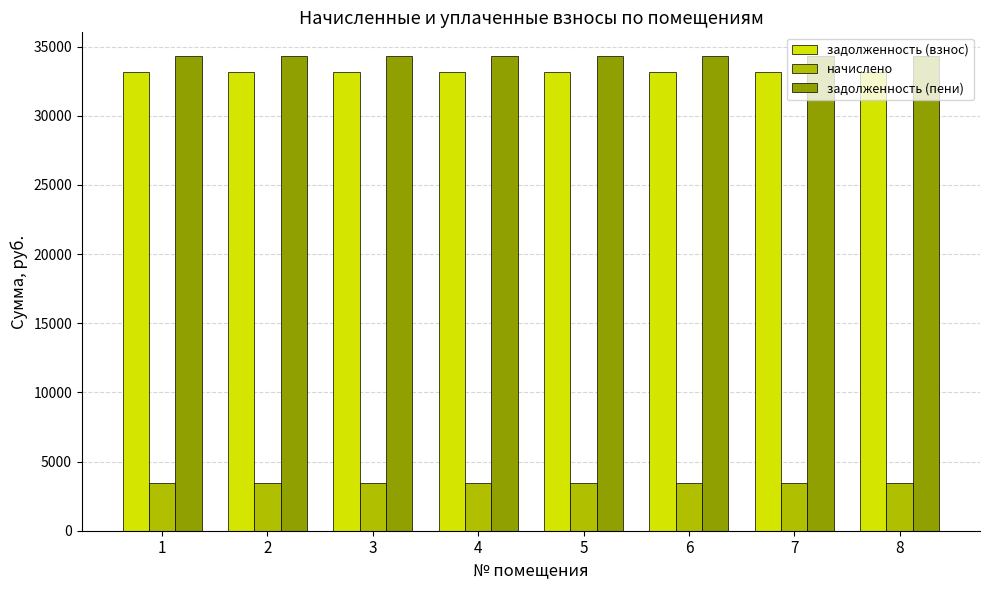

What is the sum of all задолженность (взнос) values?

265345.9